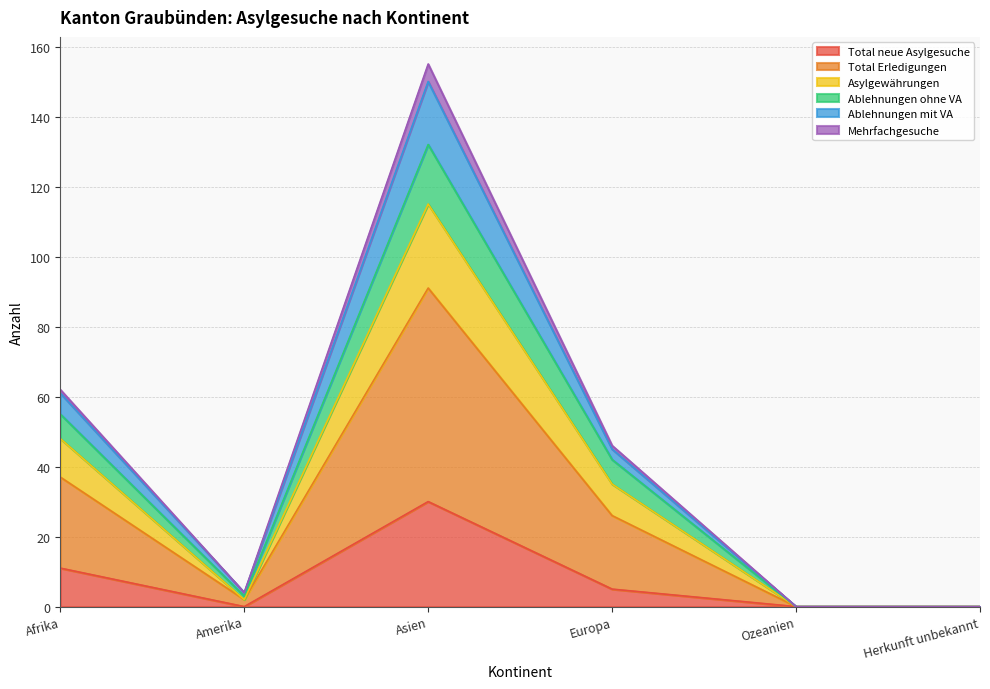

What are all the series names shown in the legend?

Total neue Asylgesuche, Total Erledigungen, Asylgewährungen, Ablehnungen ohne VA, Ablehnungen mit VA, Mehrfachgesuche